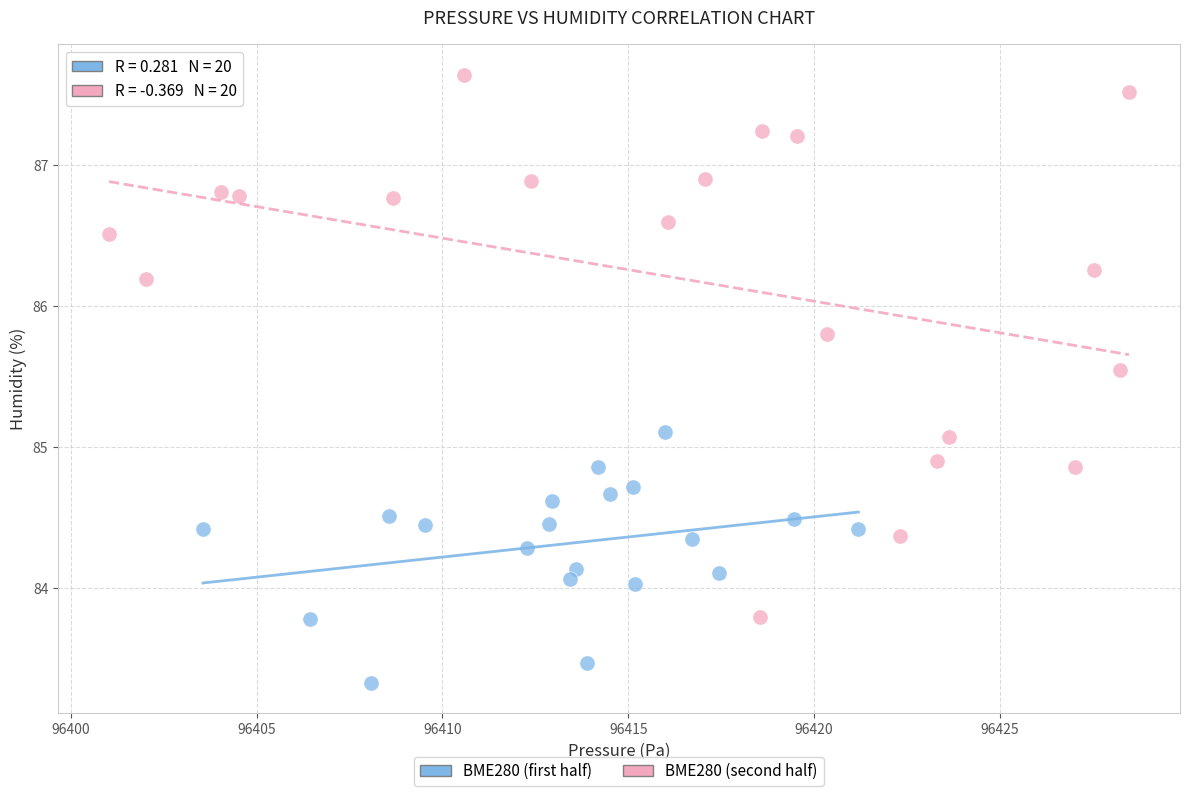

Which series has the largest Y range (max minus min)?

BME280 (second half)